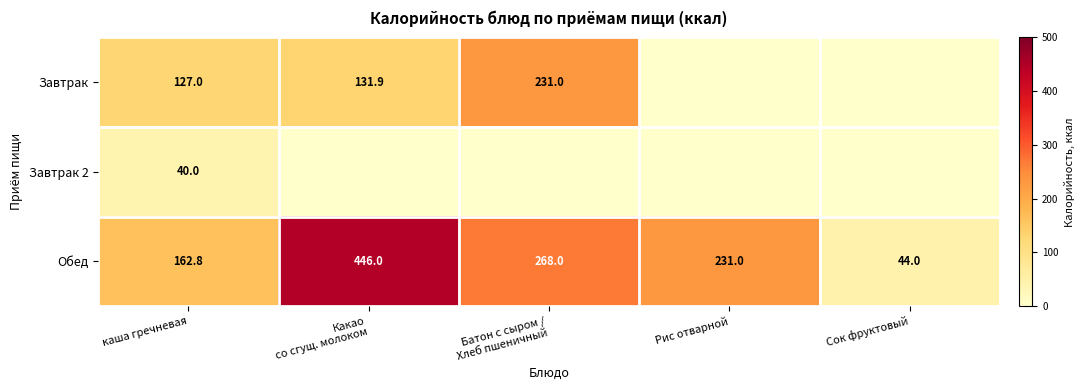

Is the value of Обед at Сок фруктовый greater than the value of Завтрак 2 at каша гречневая?

Yes